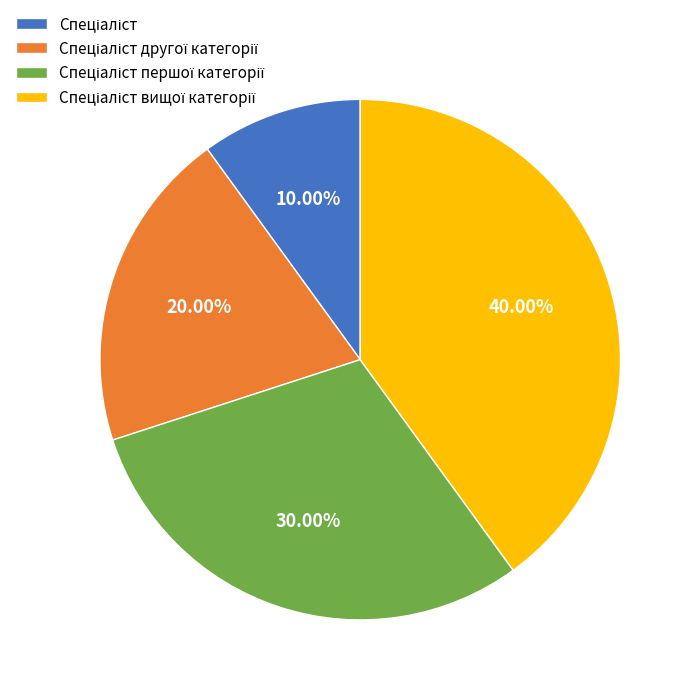

Is there any slice that represents more than half of the pie?

No